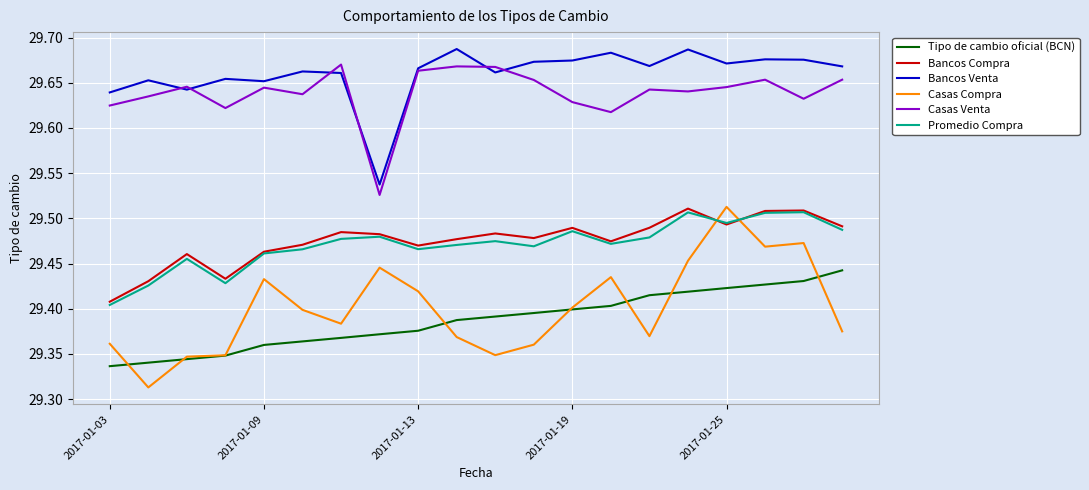

What is the sum of all Bancos Venta values?

593.2